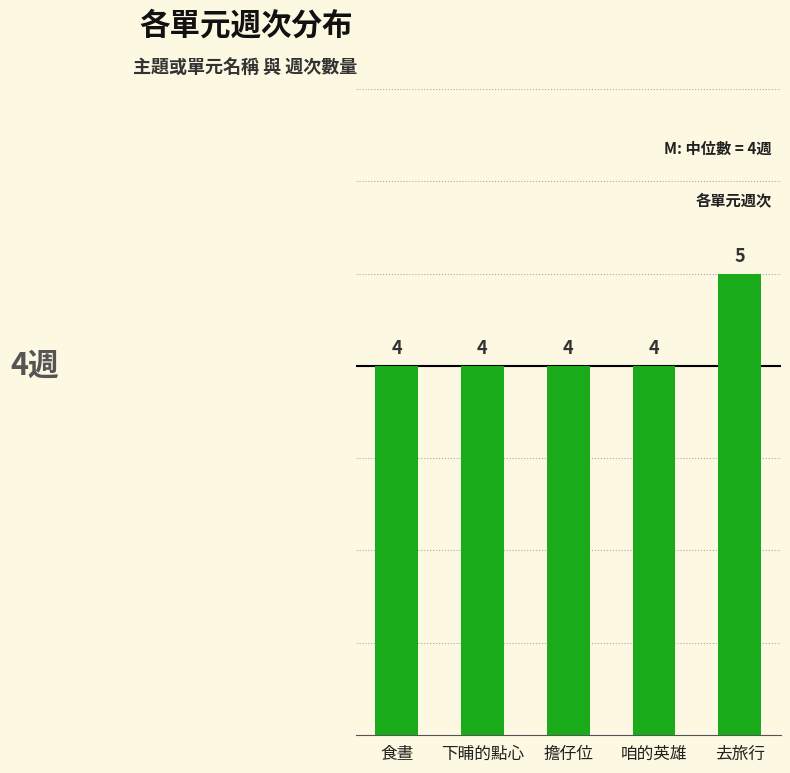

What is the value of the 5th bar from the left?

5